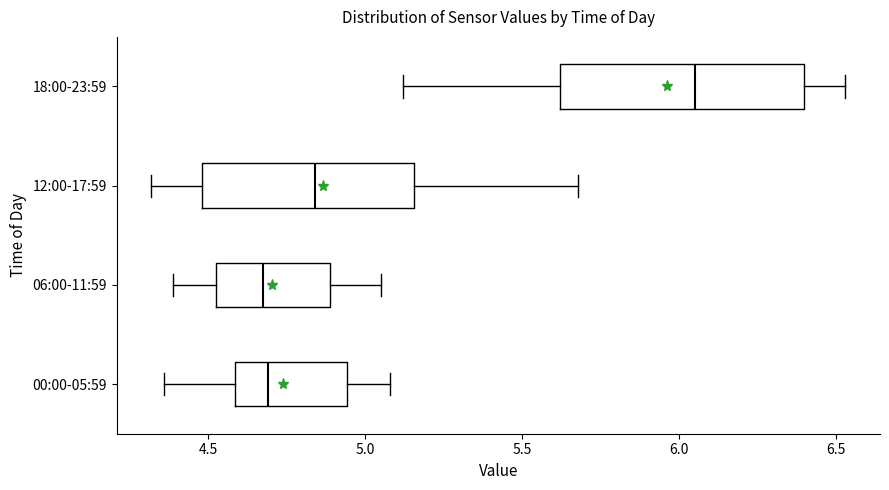

Reading bottom to top, transcribe this box plot: for each box, give where its median line is, the range the box spans, and where its two whiskers end, as read against the x-axis. The values are not printed on the chart, so give them approximately, as read against the axis.

00:00-05:59: median 4.70, box 4.60 to 4.95, whiskers 4.35 to 5.10
06:00-11:59: median 4.70, box 4.55 to 4.90, whiskers 4.40 to 5.05
12:00-17:59: median 4.85, box 4.50 to 5.15, whiskers 4.30 to 5.70
18:00-23:59: median 6.05, box 5.60 to 6.40, whiskers 5.10 to 6.55